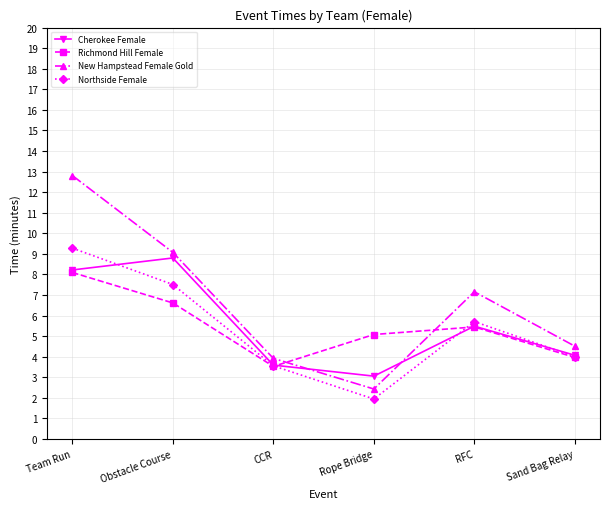

What is the label of the 2nd point from the right?

RFC